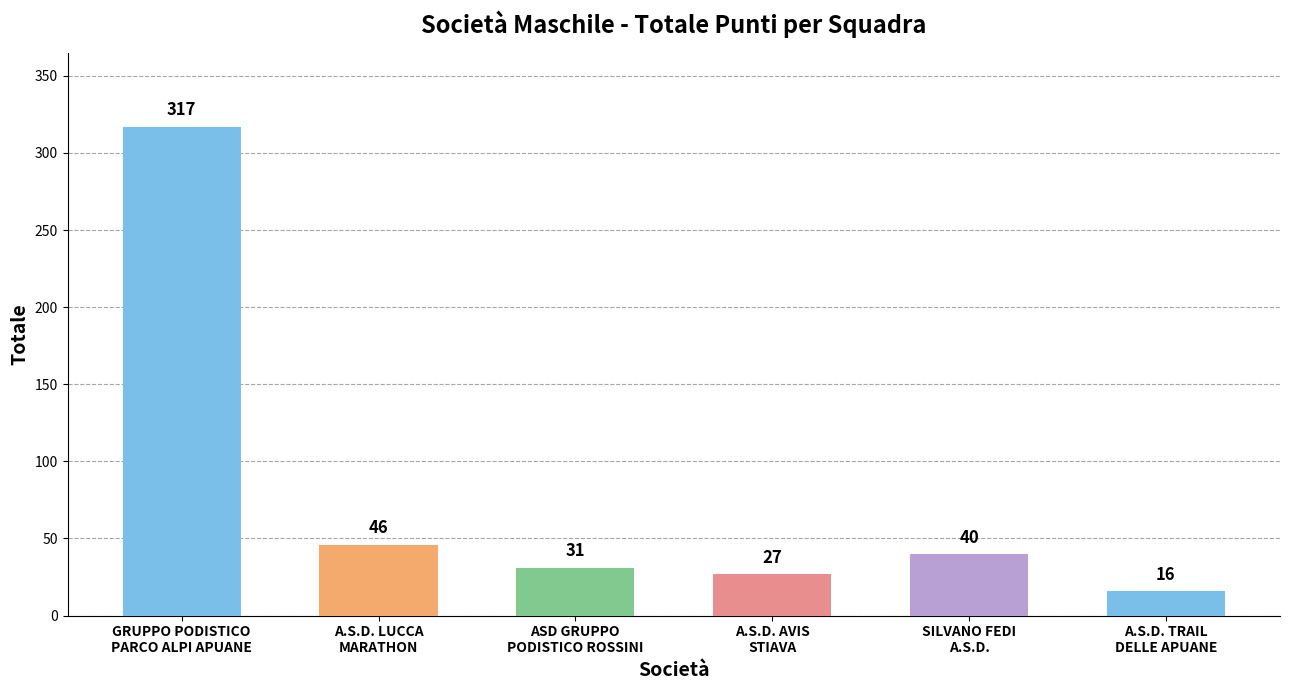

Count the number of categories in the chart.

6